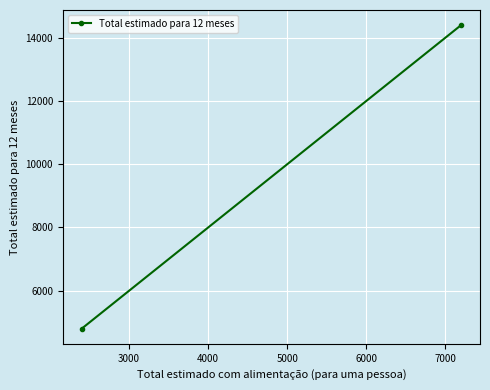

Between 3000 and 2000, which is larger?

3000